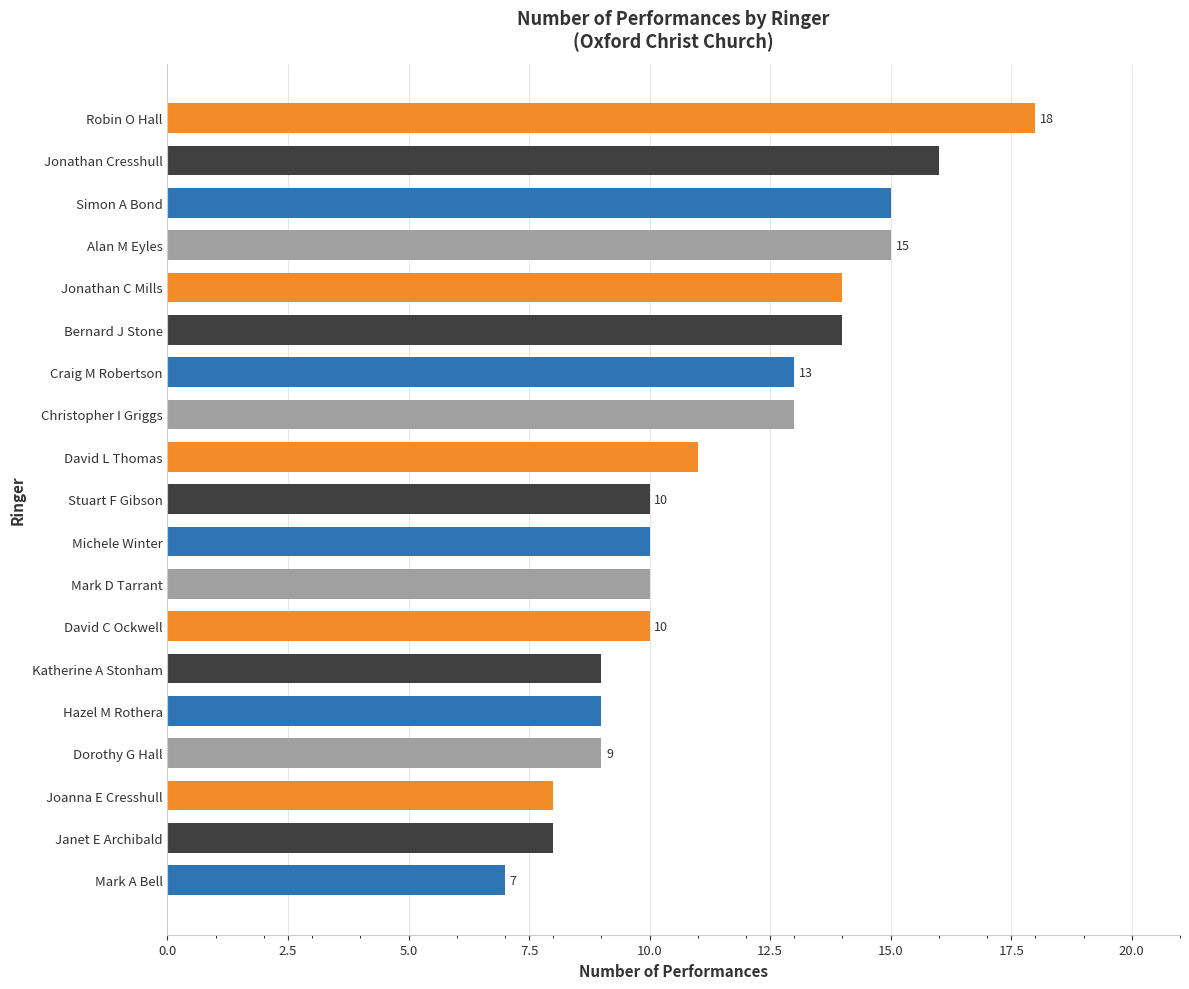

What is the greatest value displayed?

18